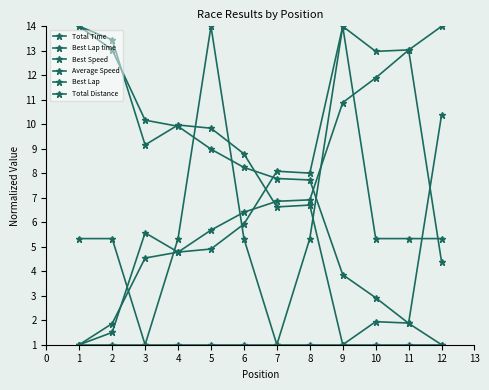

How many lines are shown in the chart?

6